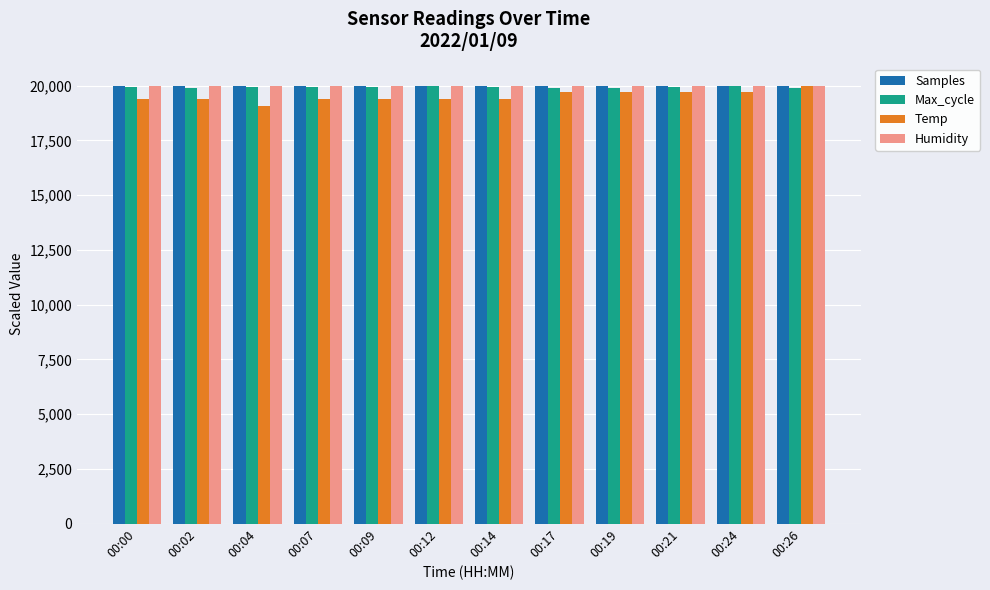

What is the total value across all series at 00:00?

79337.9